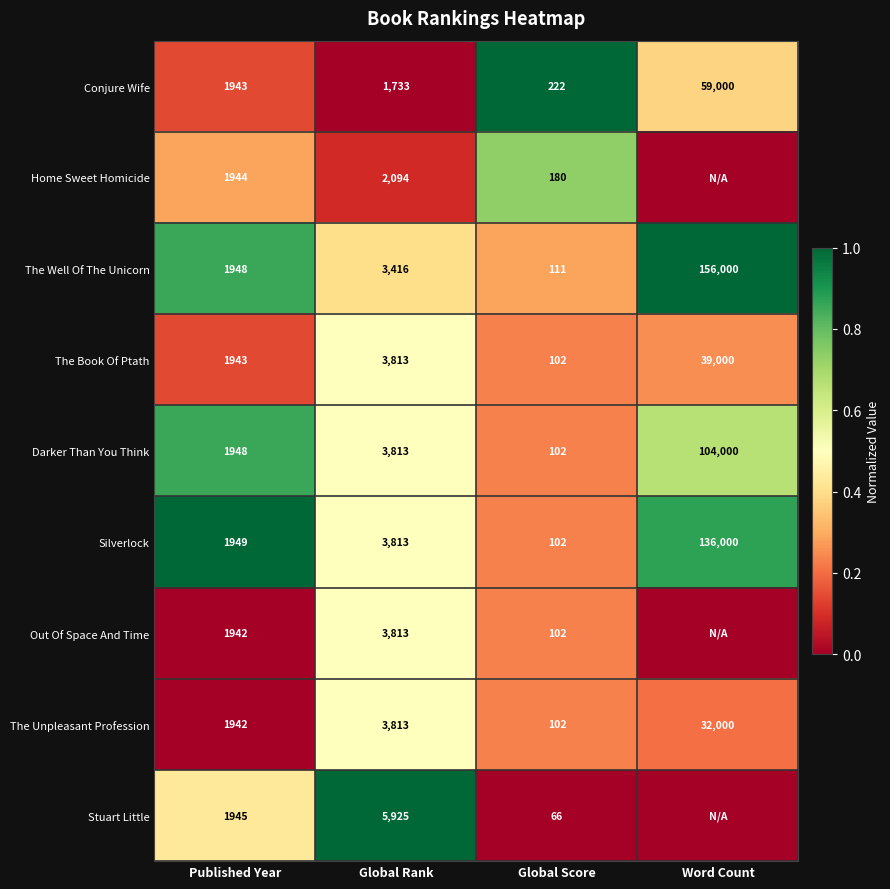

What is the lowest value of the The Book Of Ptath series?

102